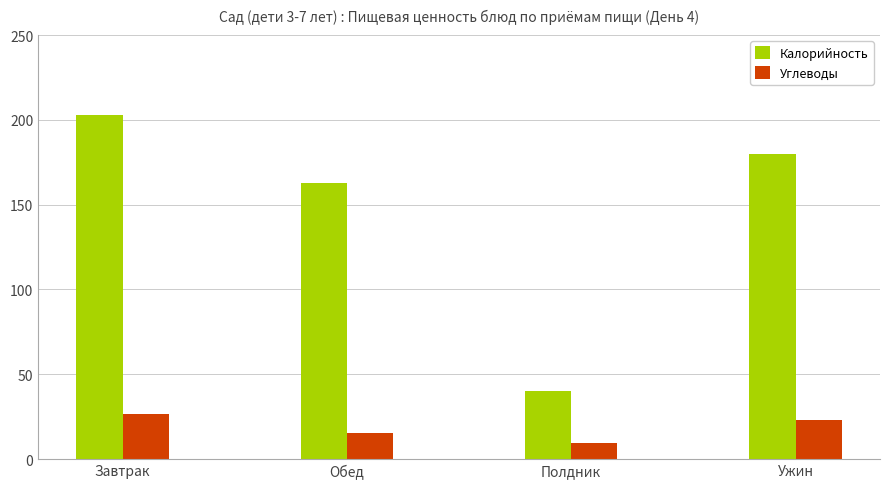

What position from the right is Обед?

3